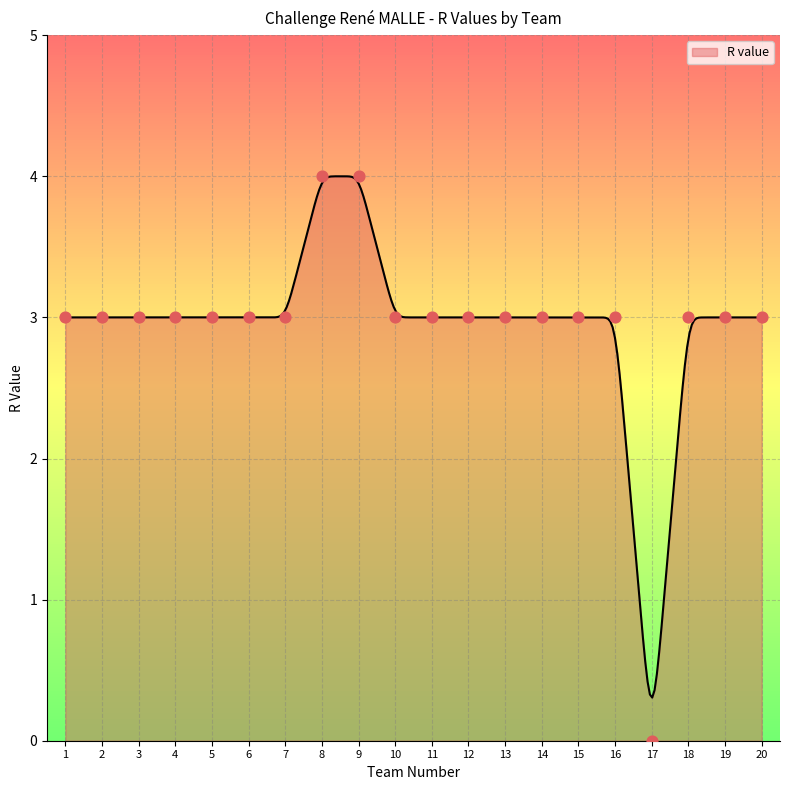

What is the ratio of the value at 9 to the value at 18?

1.3